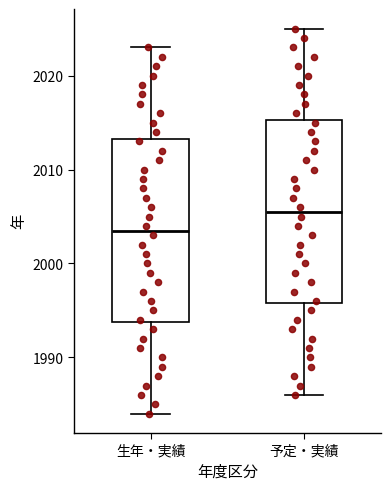

Where does the lower whisker of the box for 予定・実績 end on the y-axis? The values are not printed on the chart, so give them approximately, as read against the axis.

1986